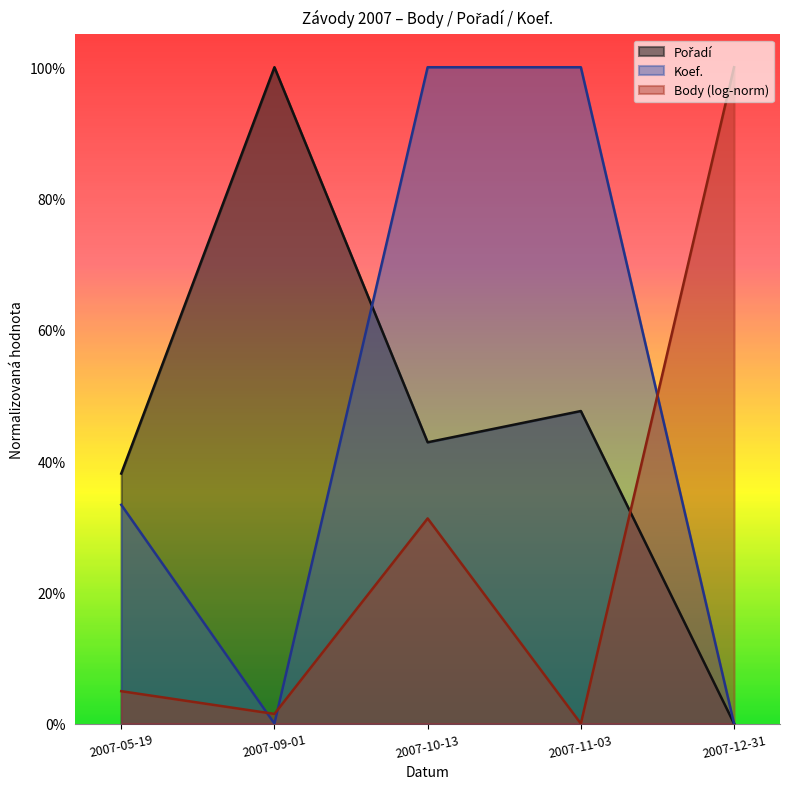

What is the total value across all series at 2007-05-19?

76.4